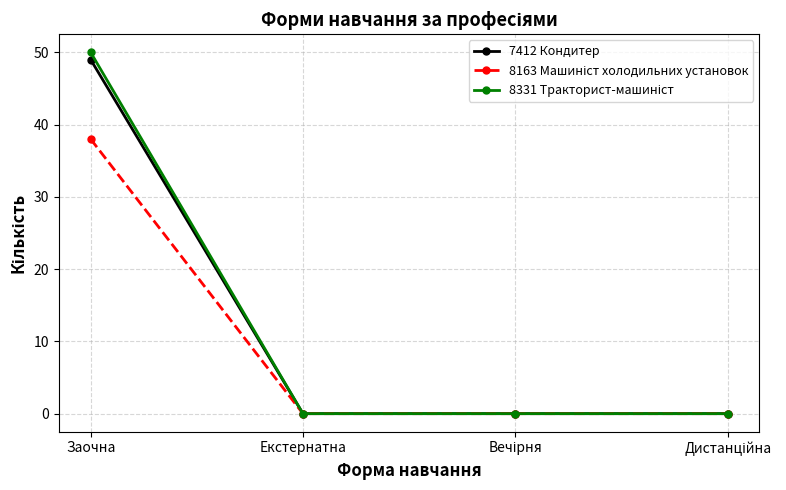

What is the total value across all series at Заочна?

137